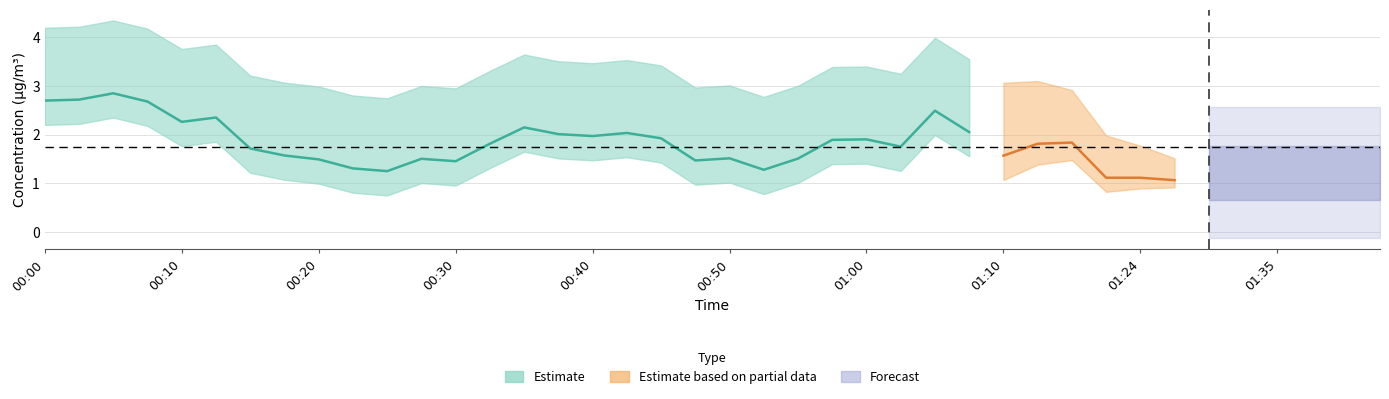

Between 00:03 and 01:15, which is larger?

00:03